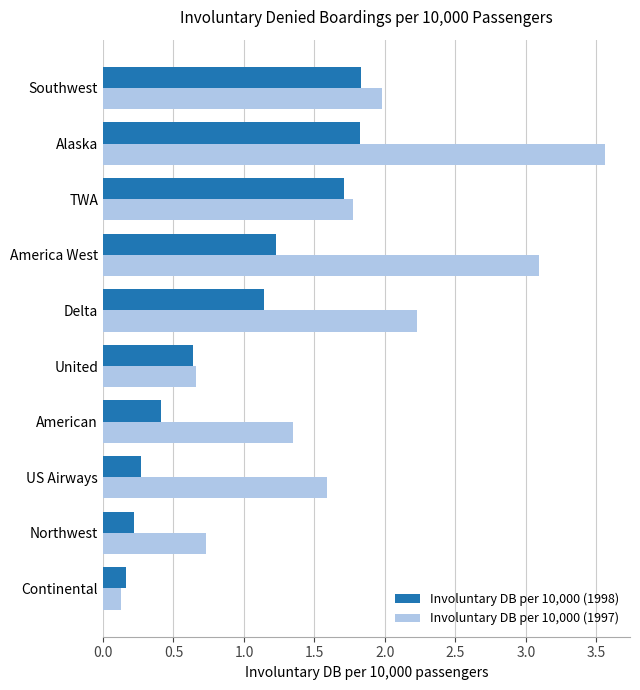

What is the average value of the Involuntary DB per 10,000 (1997) series?

1.7